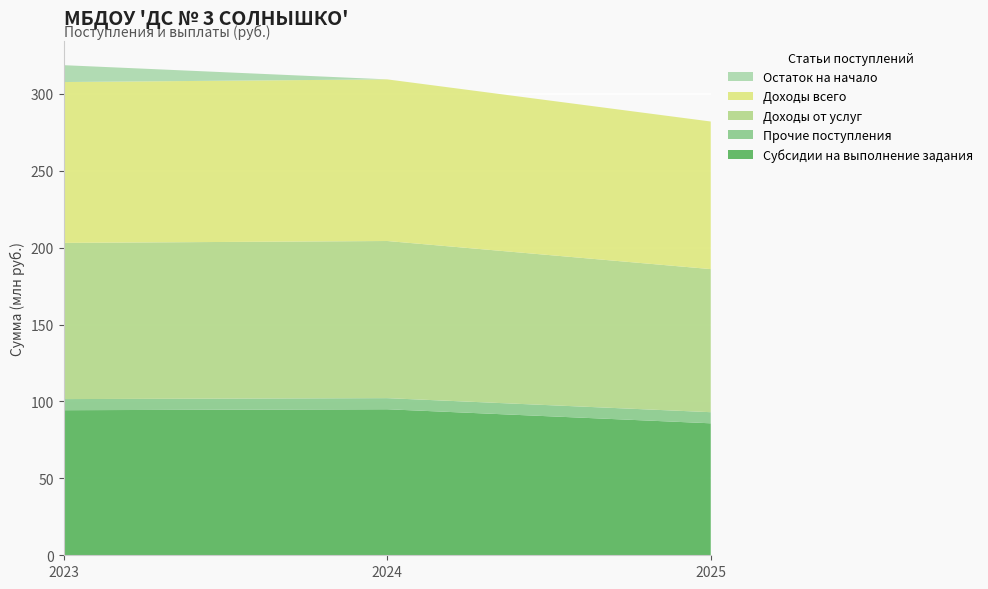

Reading right to left, what are all the values shown in this chart?

Субсидии на выполнение задания: 2025=85795300.0	2024=94925800.0	2023=94312800.0
Прочие поступления: 2025=7228100.0	2024=7228100.0	2023=7228100.0
Доходы от услуг: 2025=93023400.0	2024=102153900.0	2023=101540900.0
Доходы всего: 2025=95949800.0	2024=105080300.0	2023=104575300.0
Остаток на начало: 2025=0.0	2024=0.0	2023=10963536.7